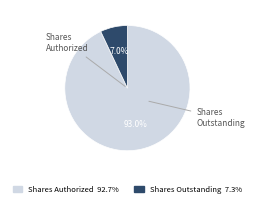

To the nearest percent, what is the average slice percentage?

50%